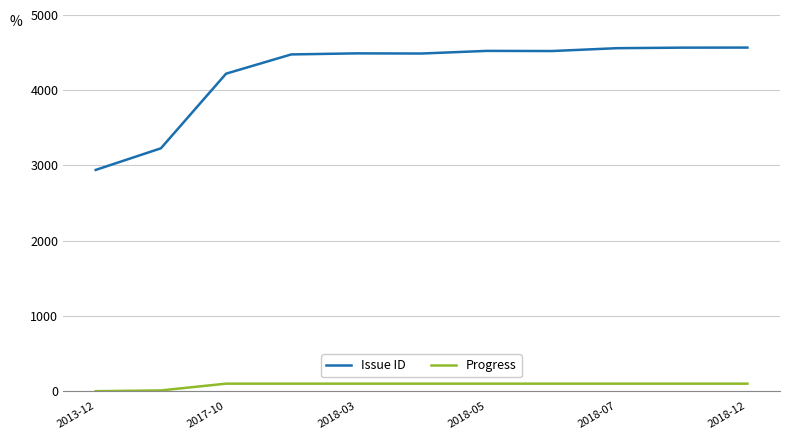

List the series in order of their overall mean, highest first.

Issue ID, Progress